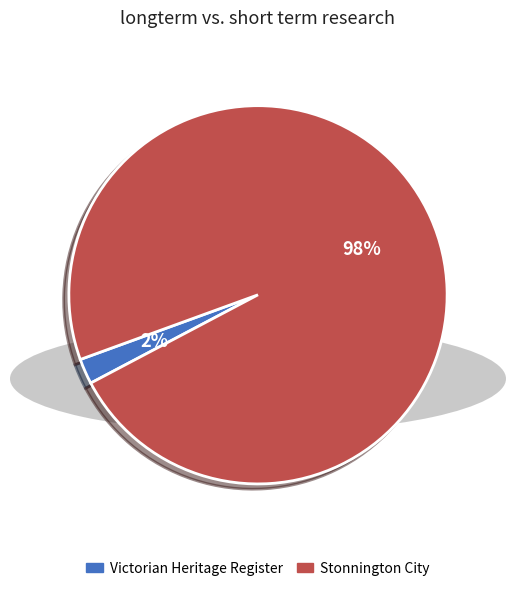

To the nearest percent, what is the difference between the largest and smallest slice percentages?

96%